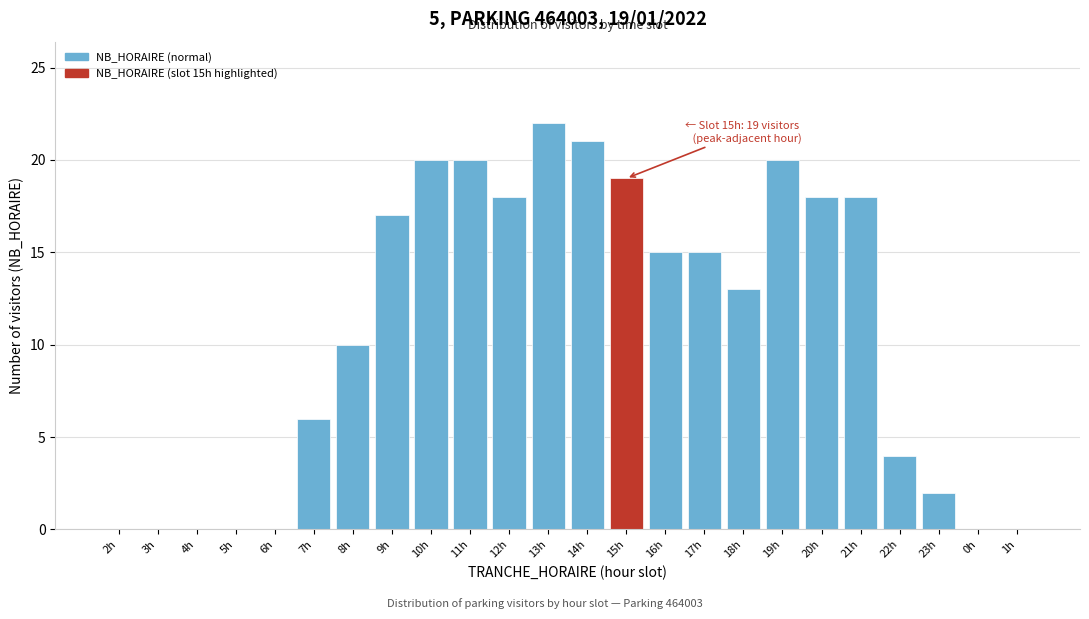

Reading left to right, list all the values displayed in this chart.

2h=0	3h=0	4h=0	5h=0	6h=0	7h=6	8h=10	9h=17	10h=20	11h=20	12h=18	13h=22	14h=21	15h=19	16h=15	17h=15	18h=13	19h=20	20h=18	21h=18	22h=4	23h=2	0h=0	1h=0